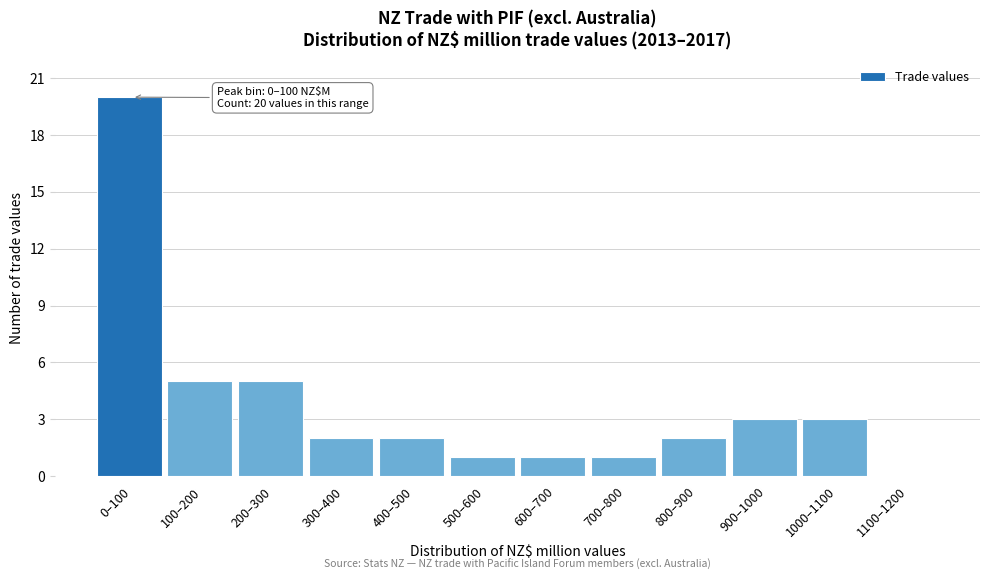

Reading left to right, what are all the values shown in this chart?

0–100=20	100–200=5	200–300=5	300–400=2	400–500=2	500–600=1	600–700=1	700–800=1	800–900=2	900–1000=3	1000–1100=3	1100–1200=0